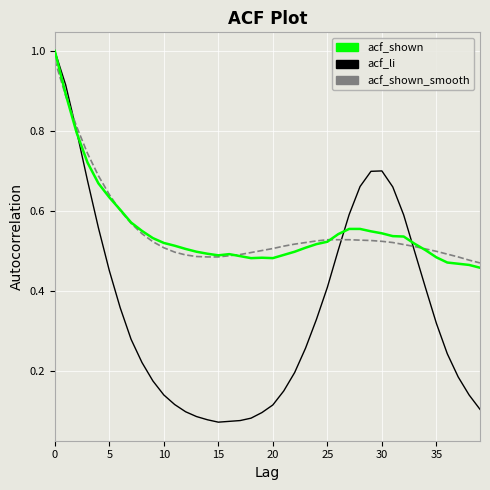

What is the greatest value displayed?

1.0